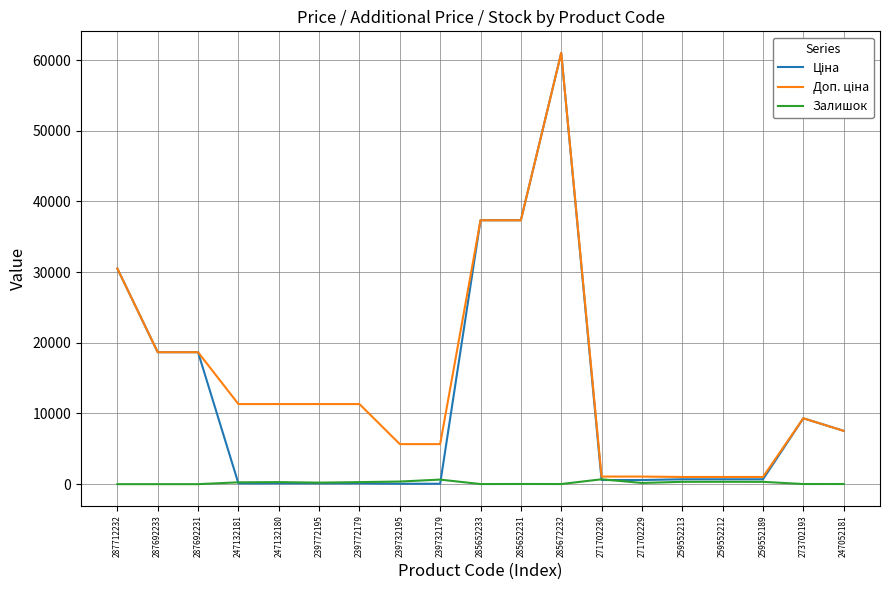

At which category is the sum across all series the highest?

285672232